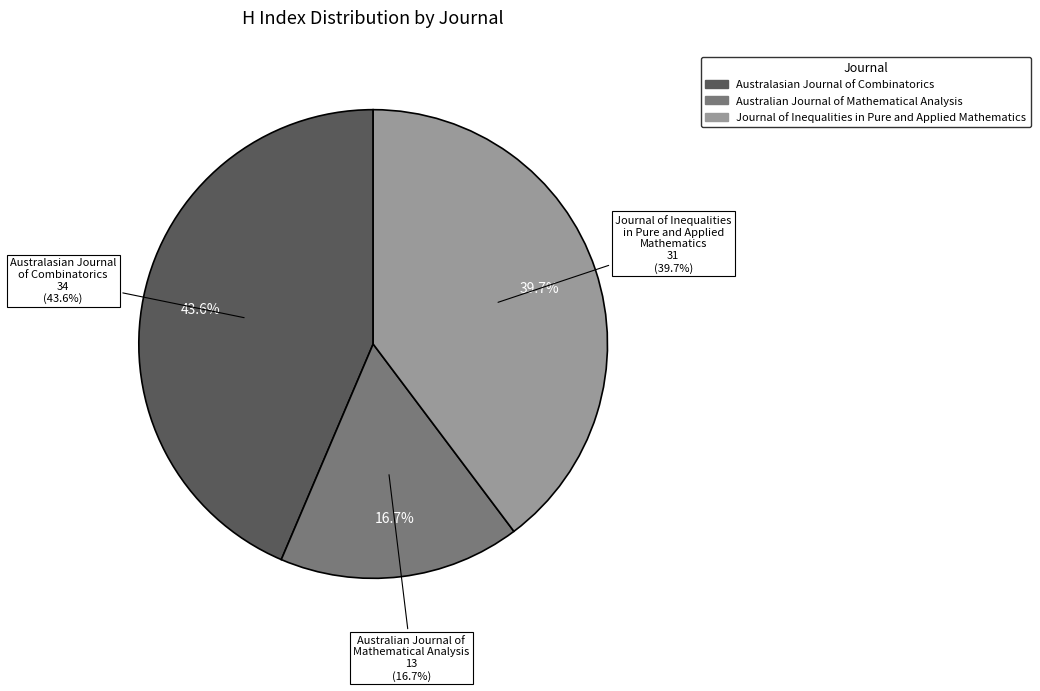

How many slices are in this pie chart?

3